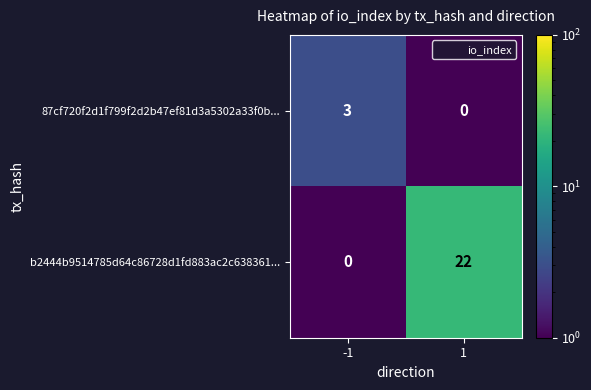

What is the total value across all series at -1?

3